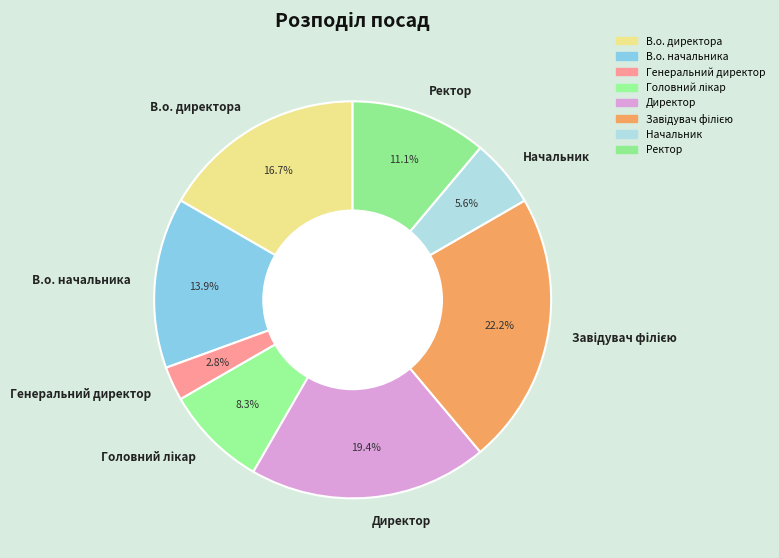

How many segments does this pie chart have?

8